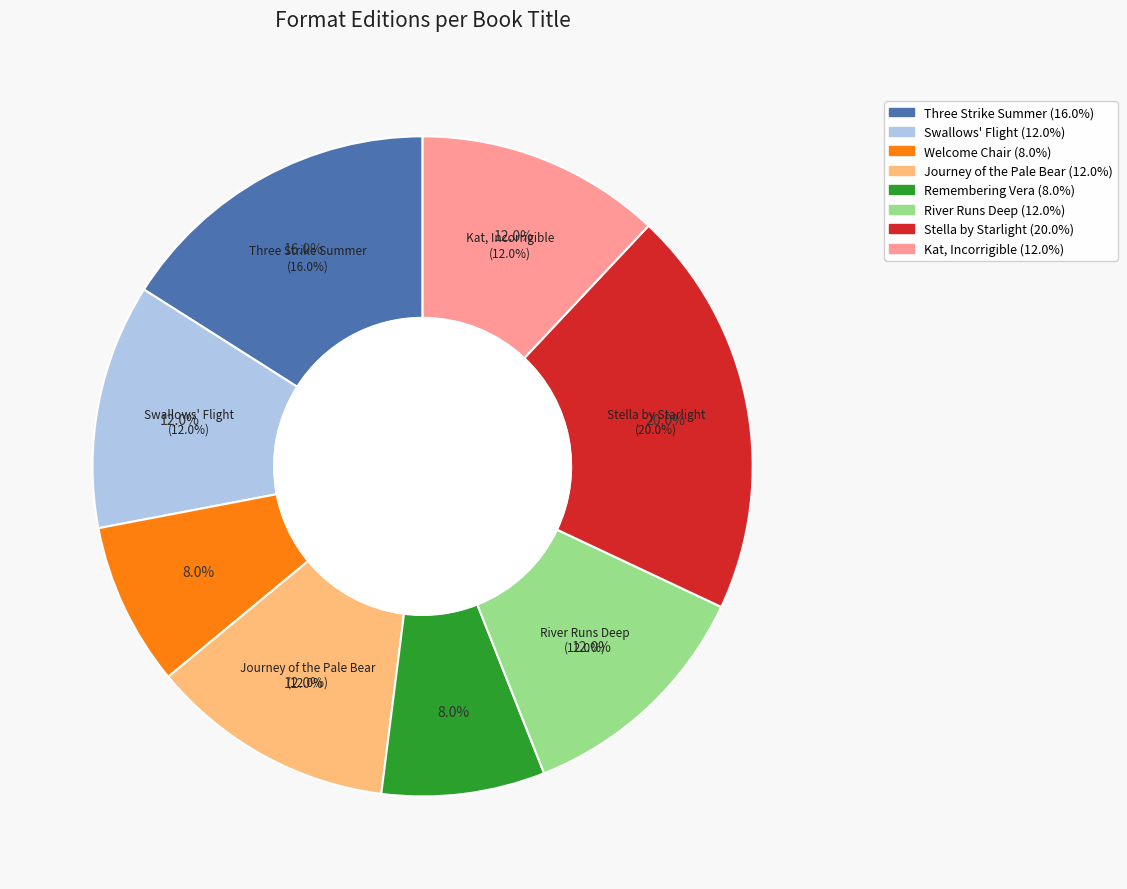

True or false: Remembering Vera accounts for 1% of the total.

False